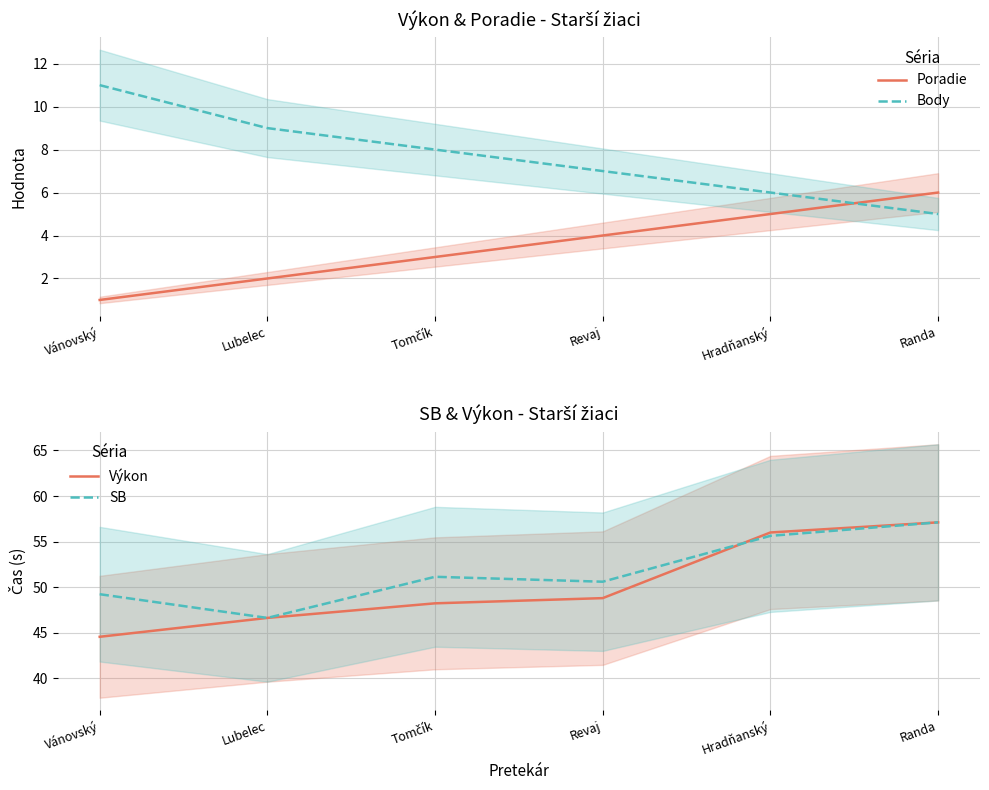

Between Tomčík and Revaj, which series saw the biggest shift?

Poradie